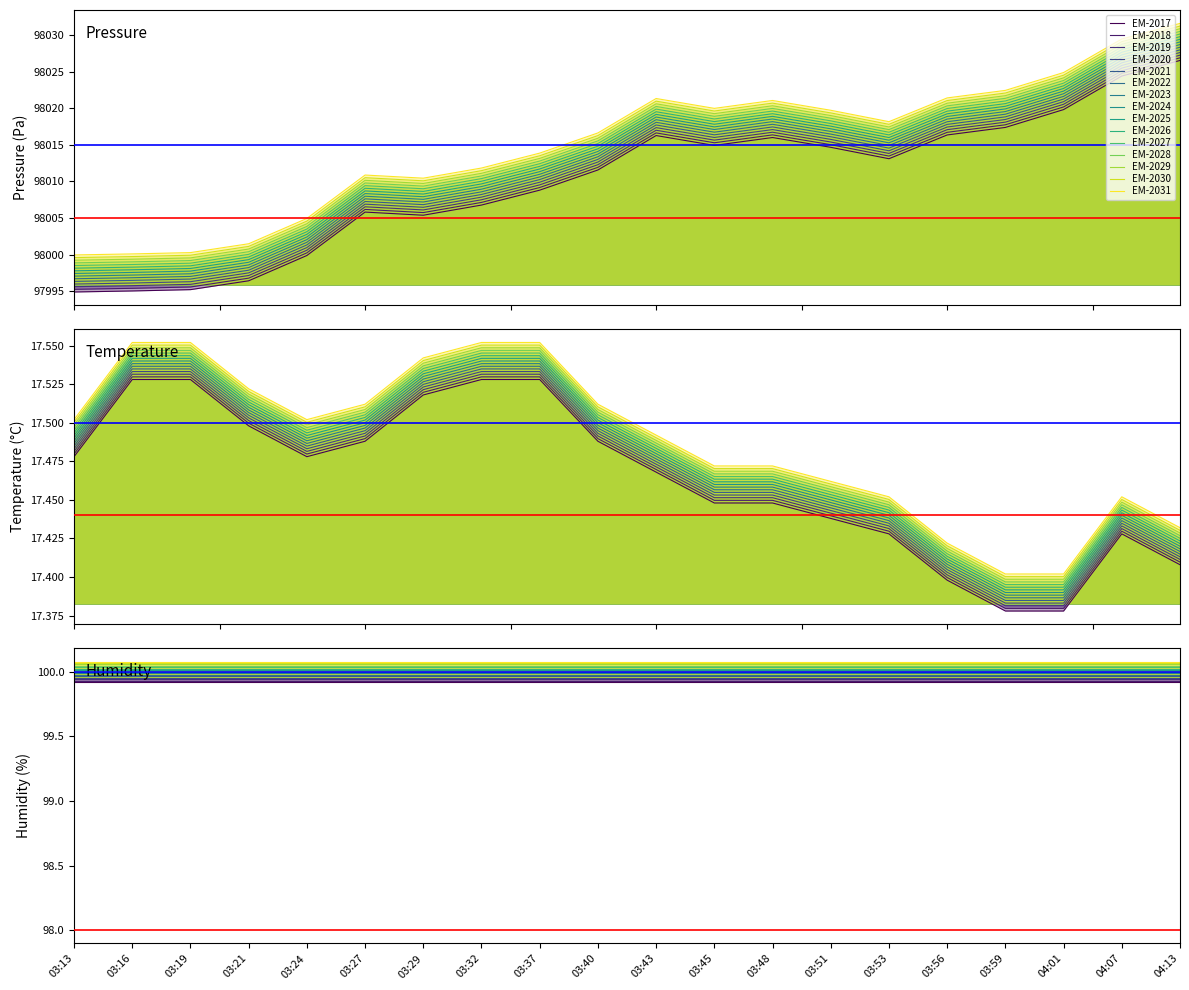

Which series has the largest total across all categories?

pressure